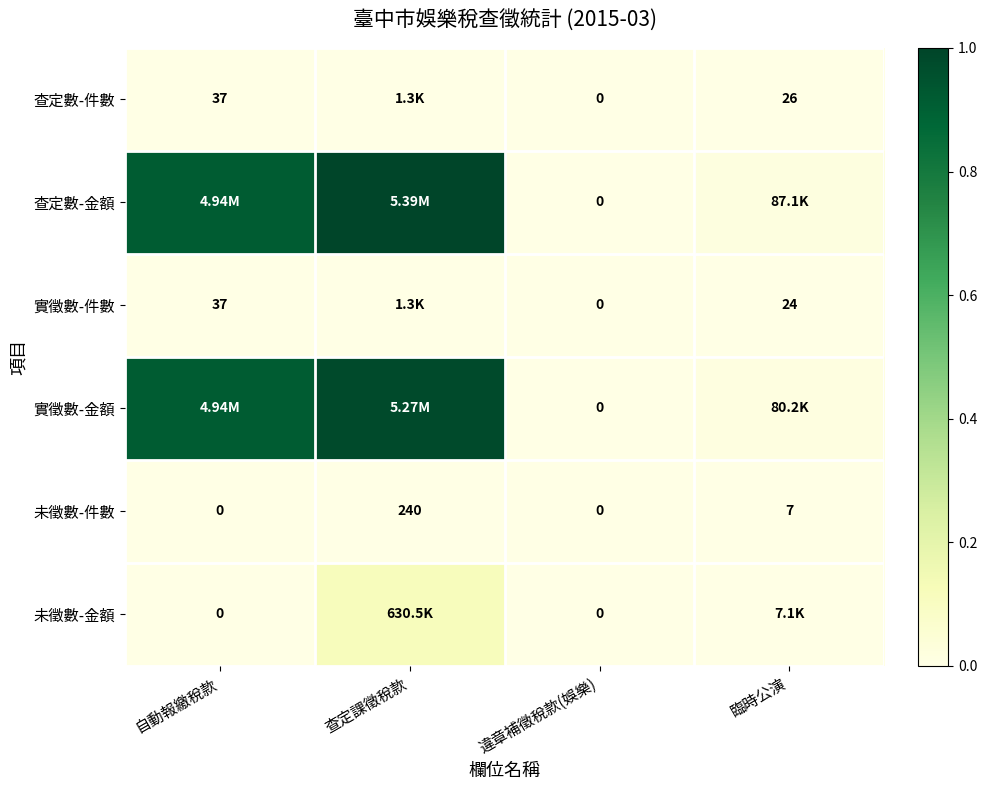

What is the total value across all series at 查定課徵稅款?

2.1